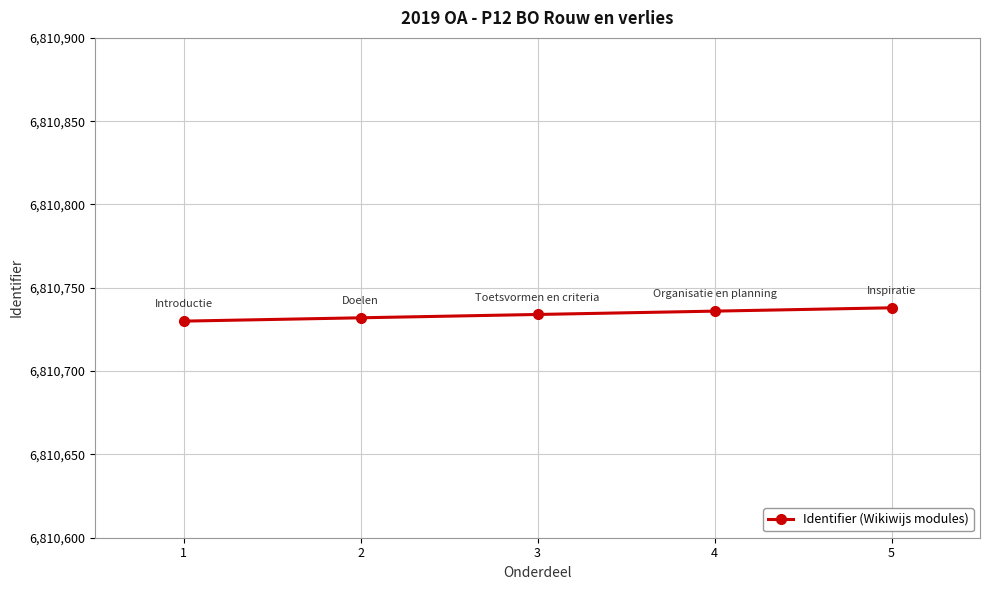

What is the minimum value shown in the chart?

6810730